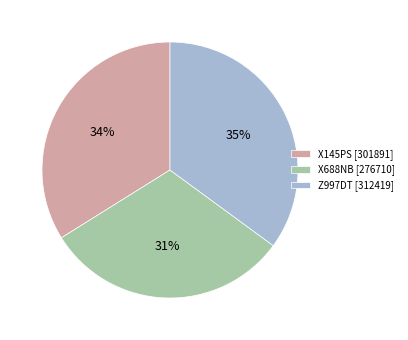

Is it true that X145PS is 19% of the pie?

False